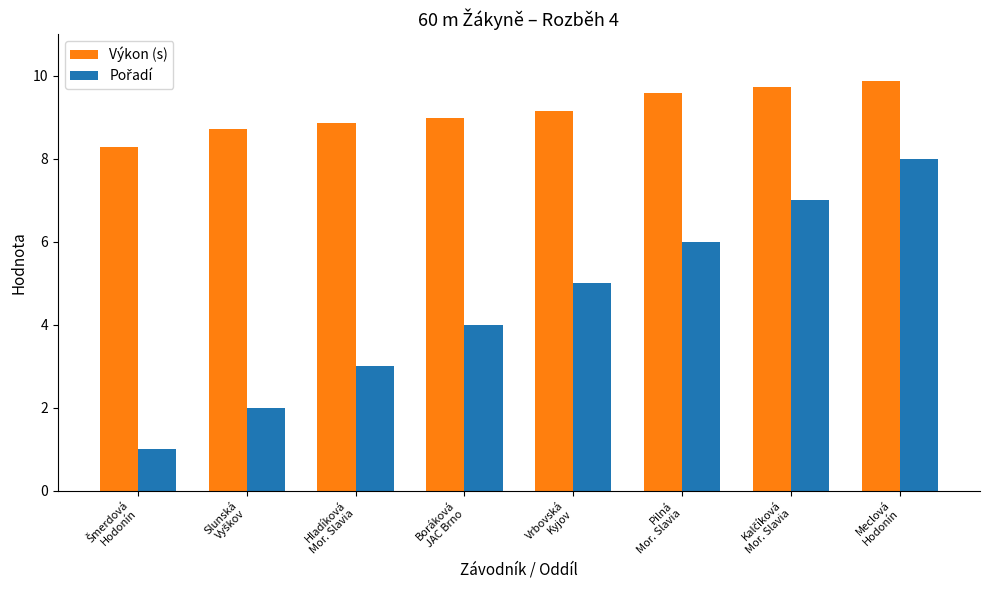

Which series has the largest total across all categories?

Výkon (s)